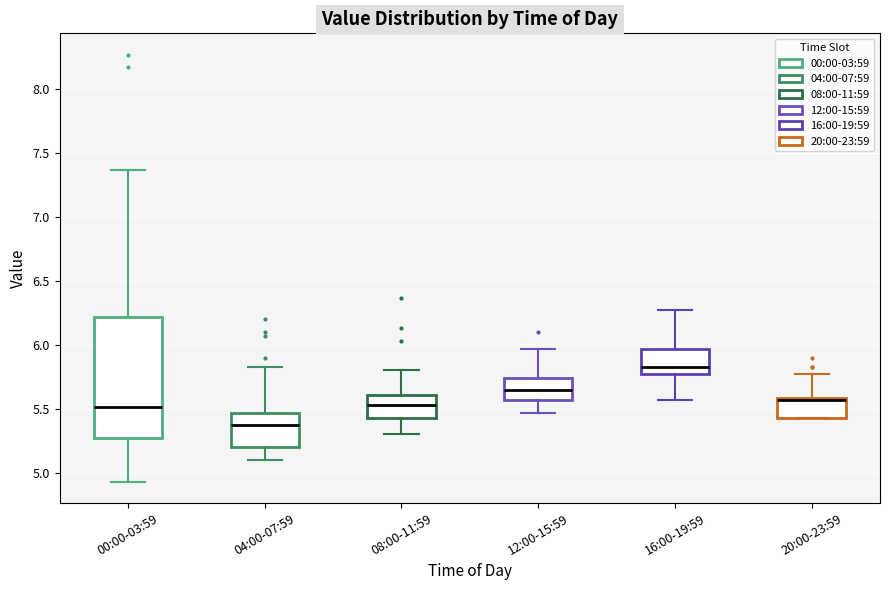

Which box has the lowest median line?

04:00-07:59